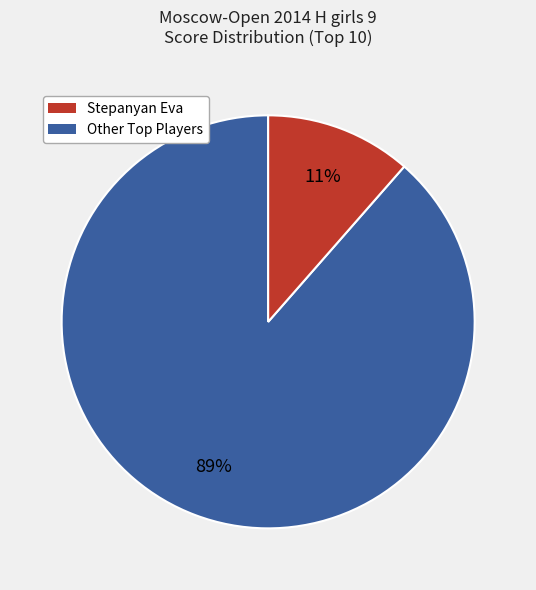

Count the number of slices in the pie.

2